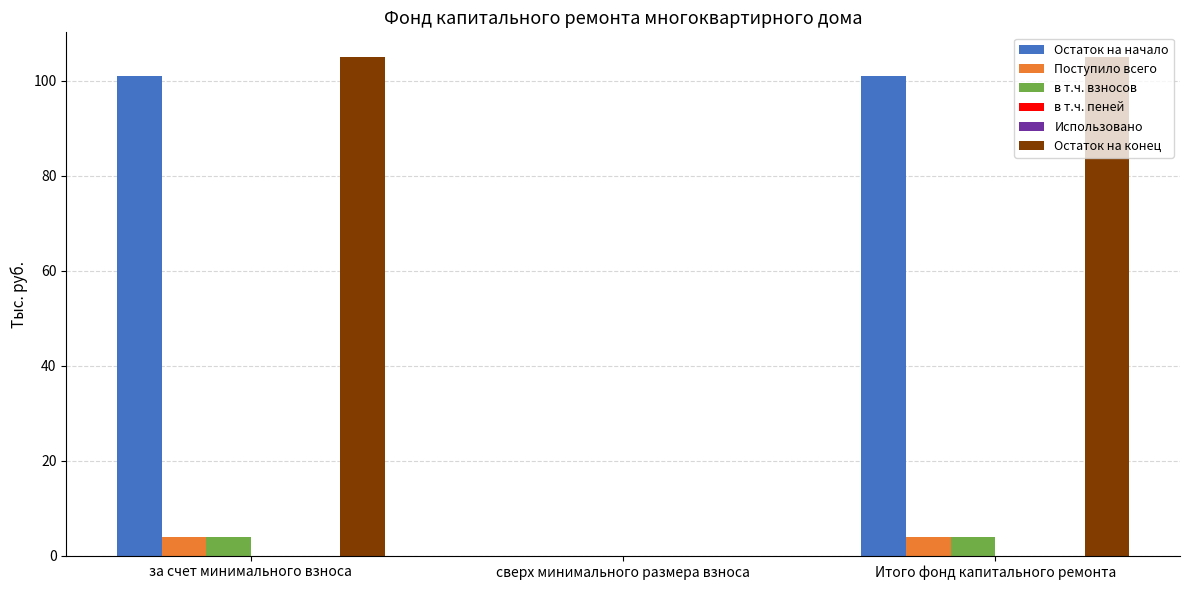

How many data points in Остаток на конец are less than 105?

1